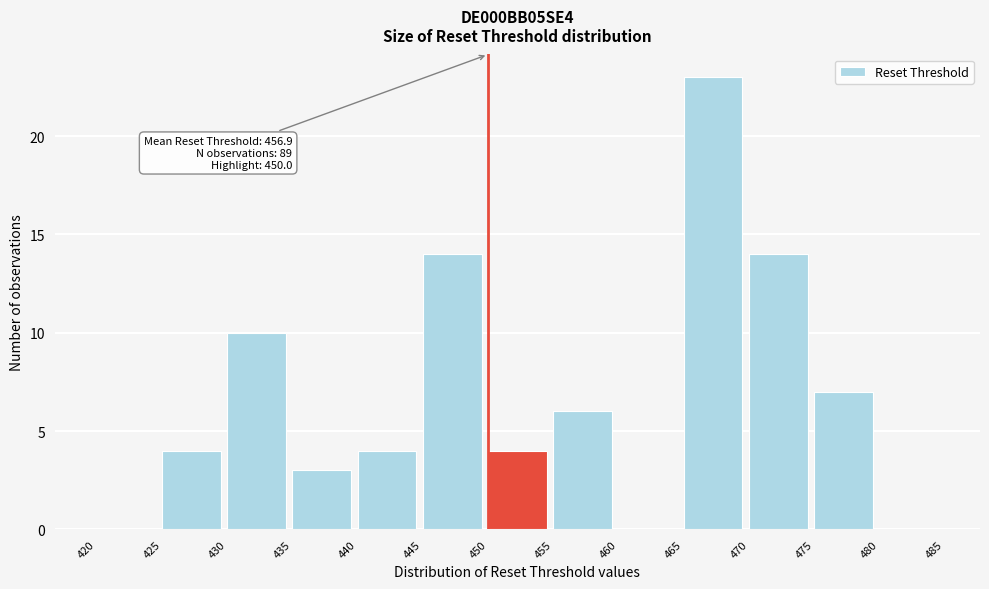

Which range on the x-axis has the tallest bar?

465 to 470